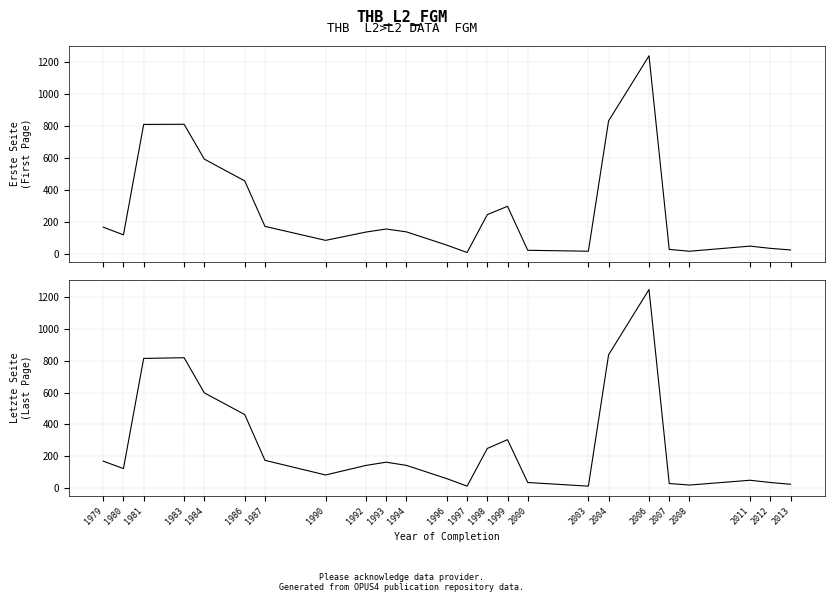

How many lines are shown in the chart?

2